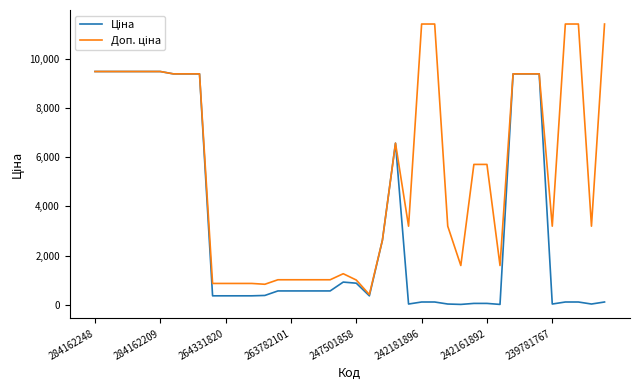

What is the greatest value displayed?

11410.0